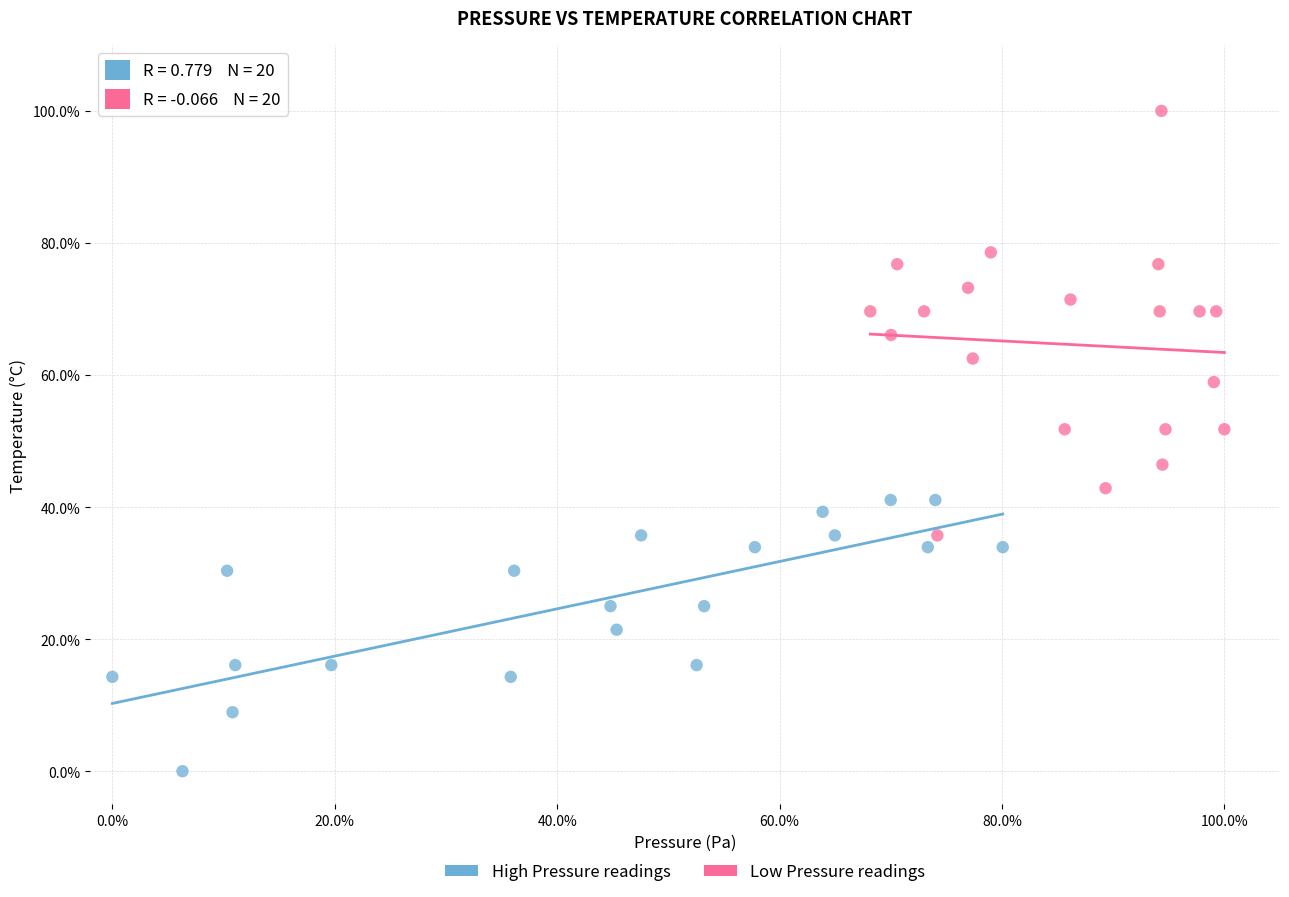

What are all the series names shown in the legend?

High Pressure readings, Low Pressure readings